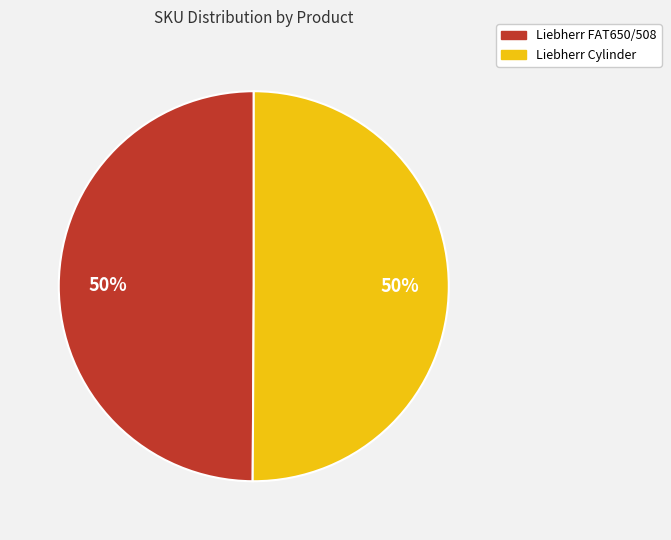

To the nearest percent, what is the combined percentage of Liebherr FAT650/508 and Liebherr Cylinder?

100%